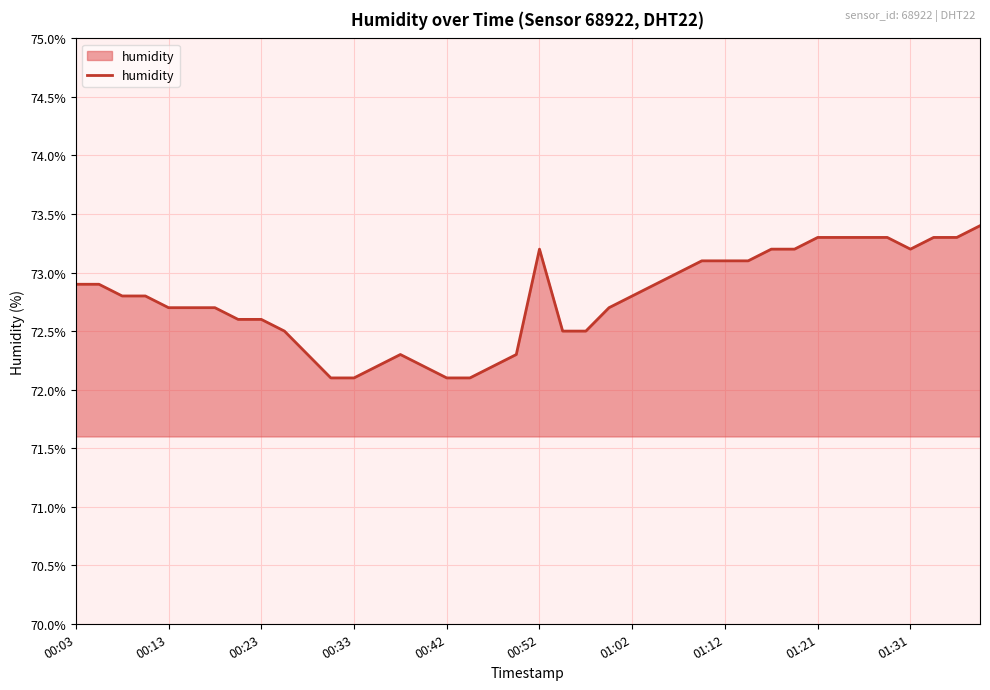

What is the minimum value shown in the chart?

72.1